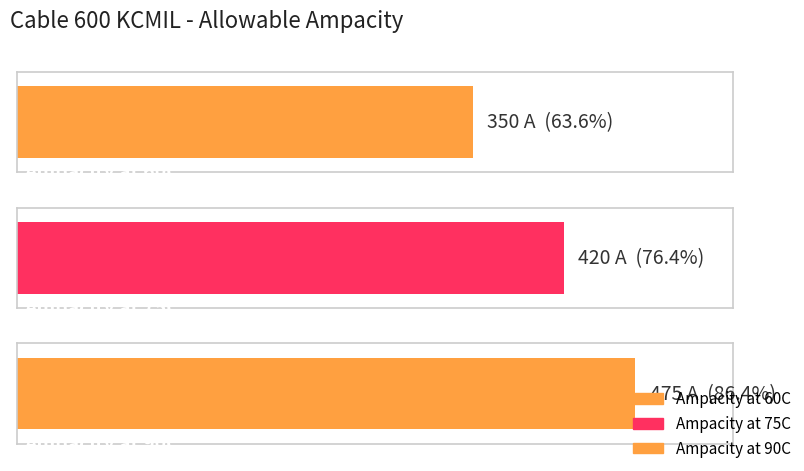

What is the change in value from 75C to 90C?

+55